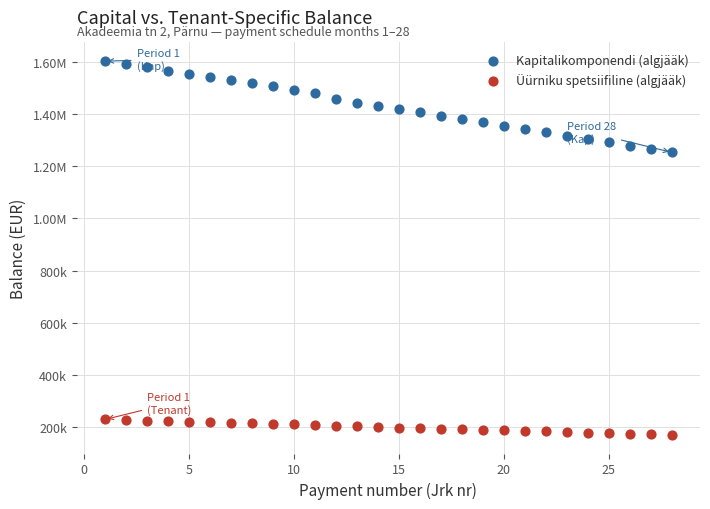

What are all the series names shown in the legend?

Kapitalikomponendi (algjääk), Üürniku spetsiifiline (algjääk)